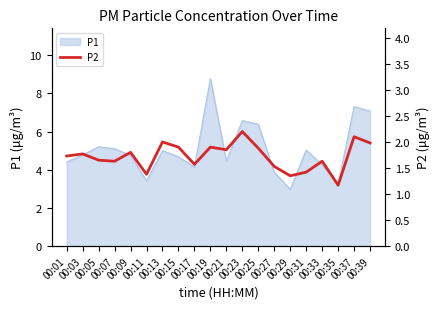

What is the highest value of the P1 series?

8.8